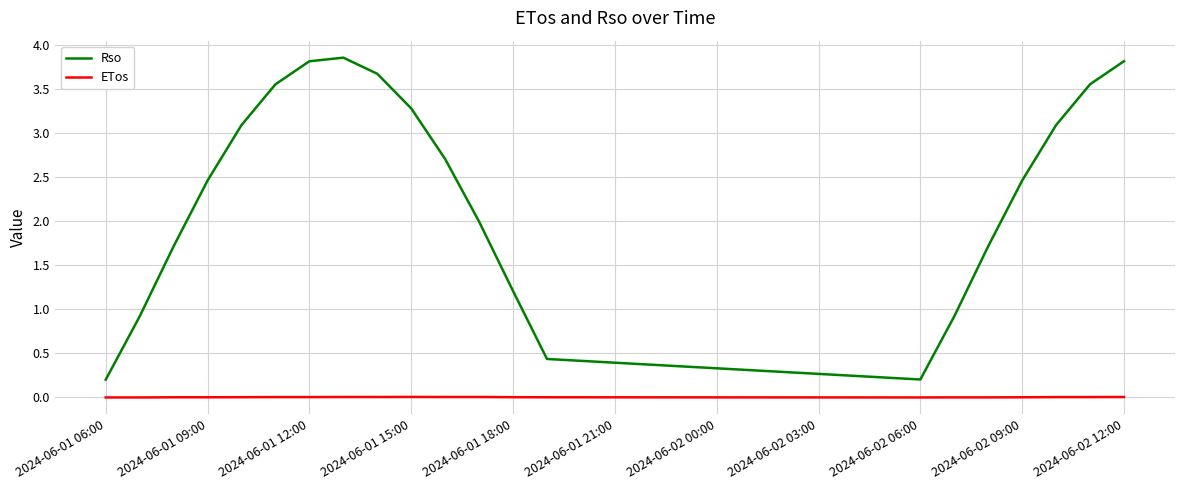

How many series are shown in this chart?

2